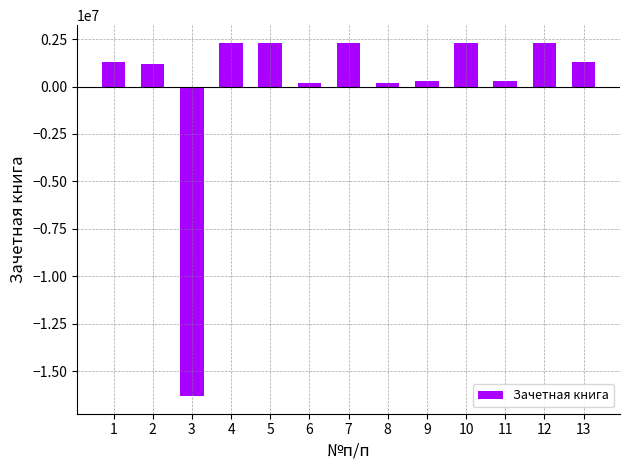

What is the change in value from 1 to 7?

+1000569.0